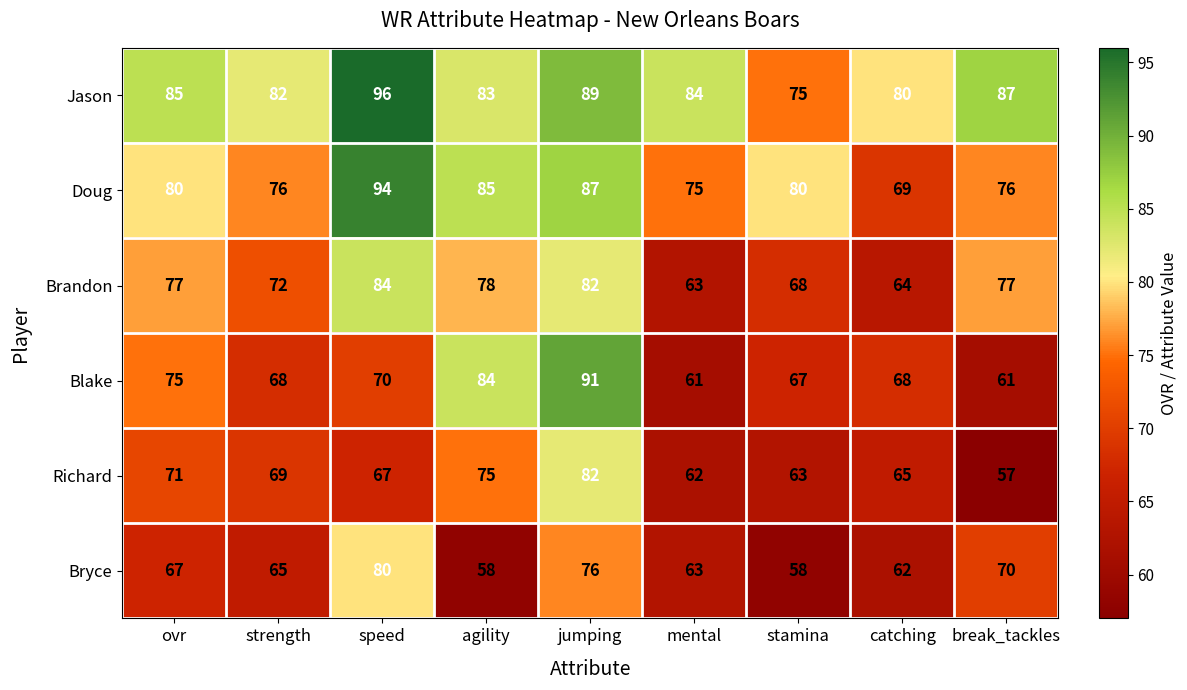

The Doug series shows 80 at ovr. True or false?

True